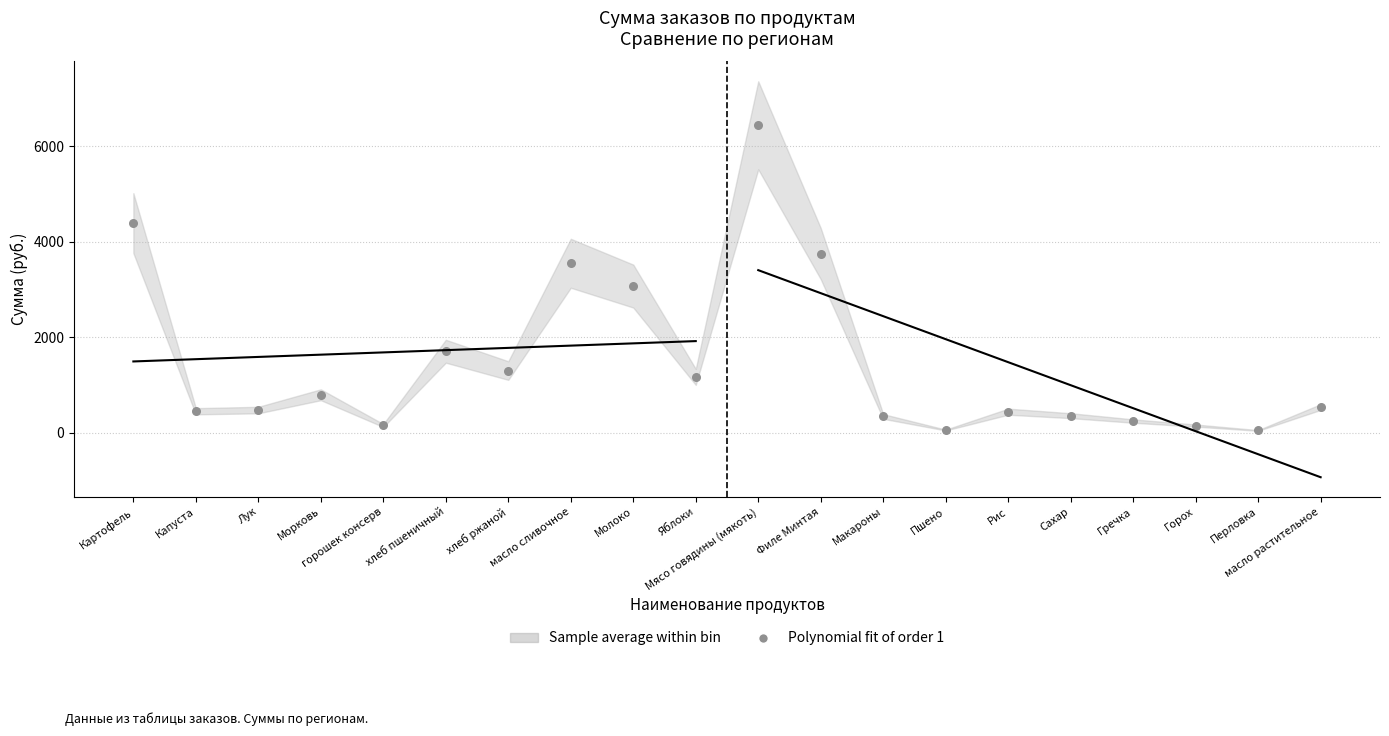

What Y value in the scatter plot is closest to 3247?

3075.0